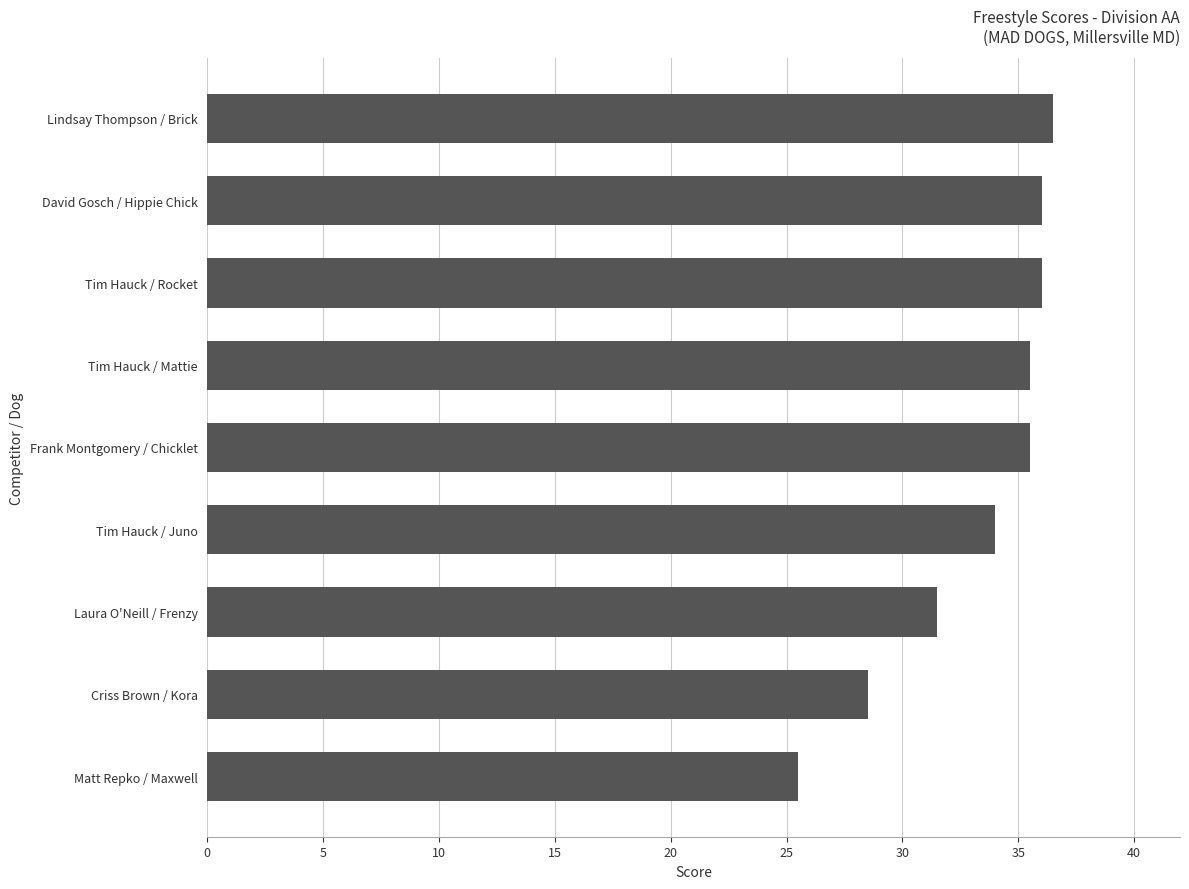

Reading top to bottom, list all the values displayed in this chart.

Lindsay Thompson / Brick=36.5	David Gosch / Hippie Chick=36.0	Tim Hauck / Rocket=36.0	Tim Hauck / Mattie=35.5	Frank Montgomery / Chicklet=35.5	Tim Hauck / Juno=34.0	Laura O'Neill / Frenzy=31.5	Criss Brown / Kora=28.5	Matt Repko / Maxwell=25.5